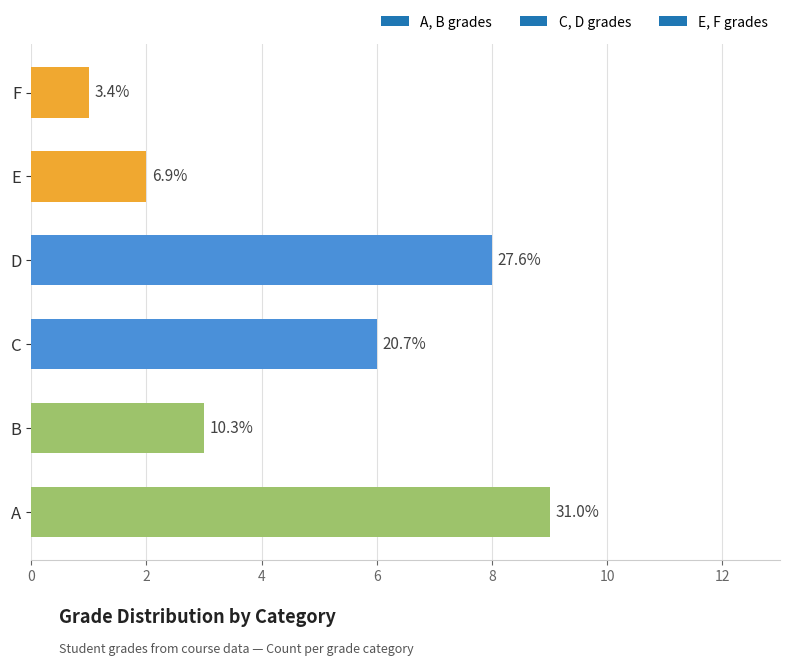

How many bars are there in total?

6